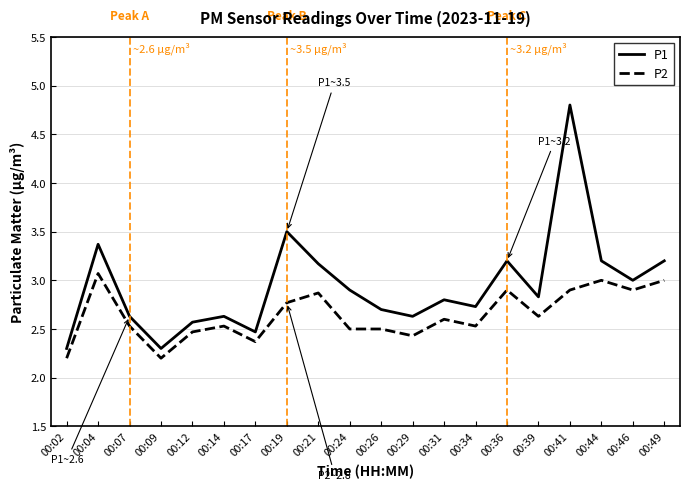

What are all the series names shown in the legend?

P1, P2